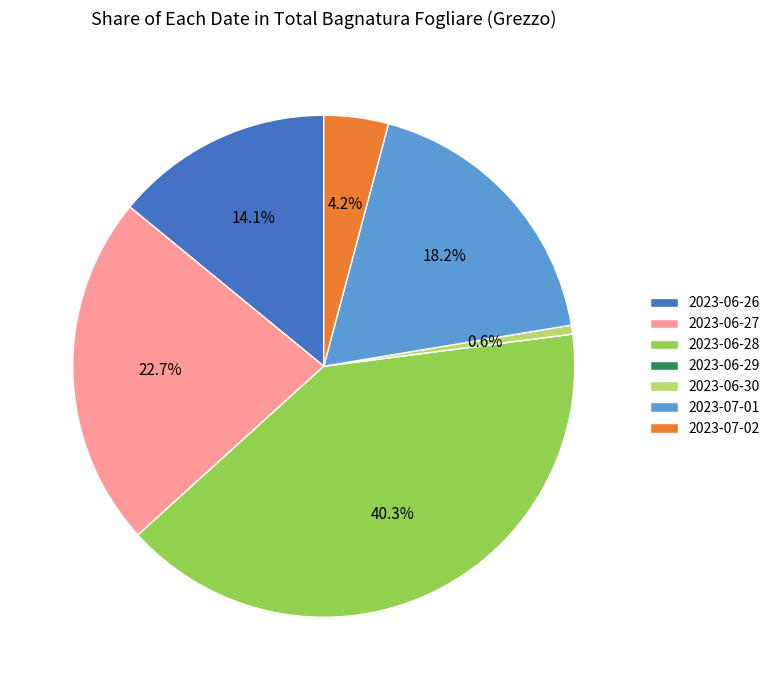

True or false: 2023-07-02 accounts for 12% of the total.

False